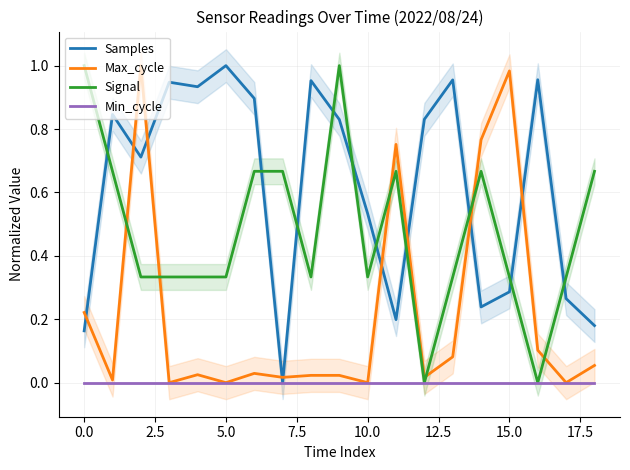

The value of Signal at 0.0 is 0.3. True or false?

False